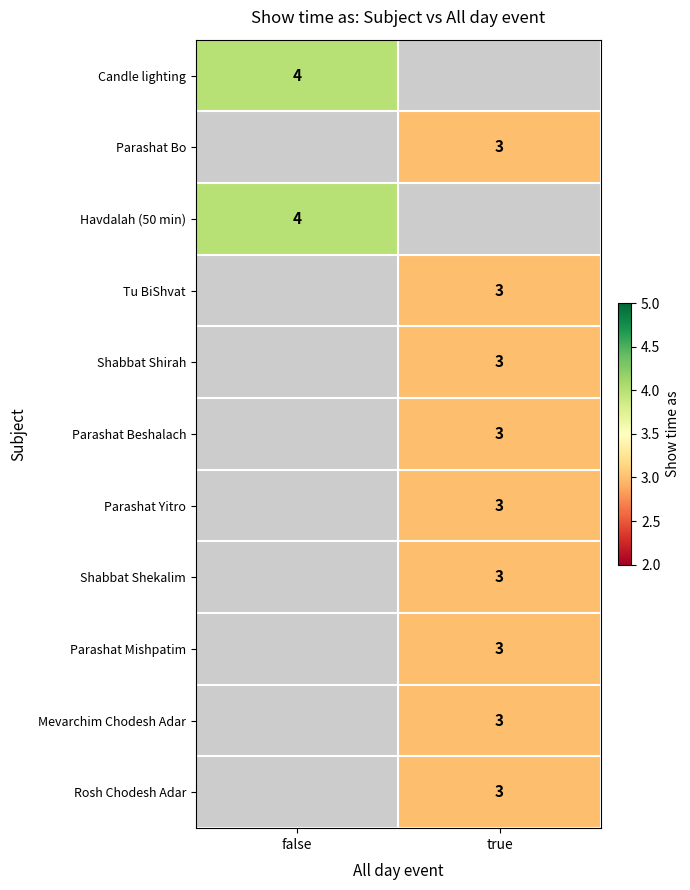

True or false: Mevarchim Chodesh Adar has a value of 1 at true.

False